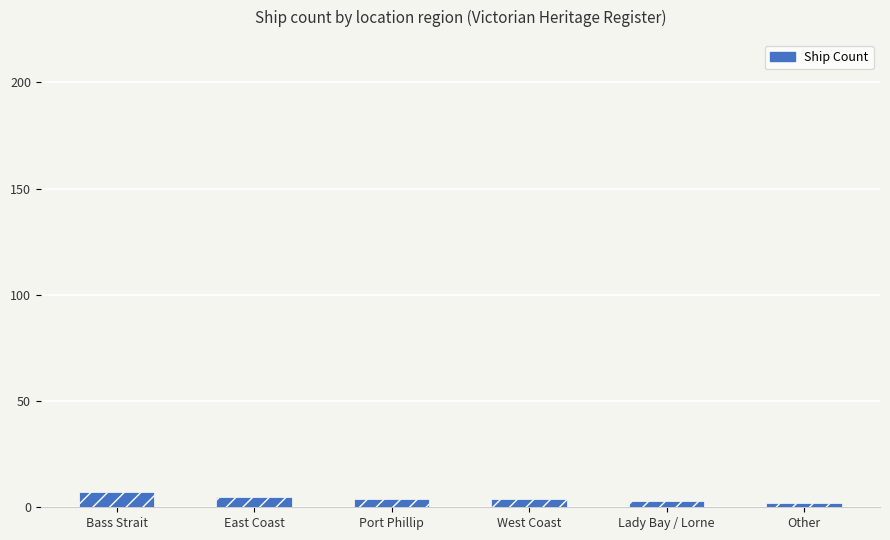

What is the approximate value at Other?

2